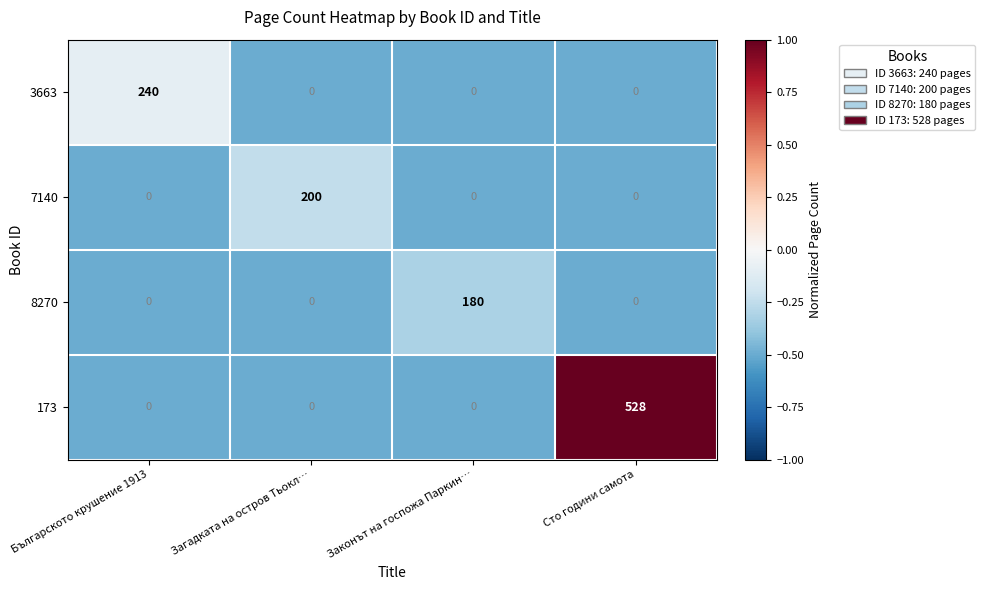

Reading left to right, extract all data points from this chart.

3663: Българското крушение 1913=240	Загадката на остров Тьокл…=0	Законът на госпожа Паркин…=0	Сто години самота=0
7140: Българското крушение 1913=0	Загадката на остров Тьокл…=200	Законът на госпожа Паркин…=0	Сто години самота=0
8270: Българското крушение 1913=0	Загадката на остров Тьокл…=0	Законът на госпожа Паркин…=180	Сто години самота=0
173: Българското крушение 1913=0	Загадката на остров Тьокл…=0	Законът на госпожа Паркин…=0	Сто години самота=528